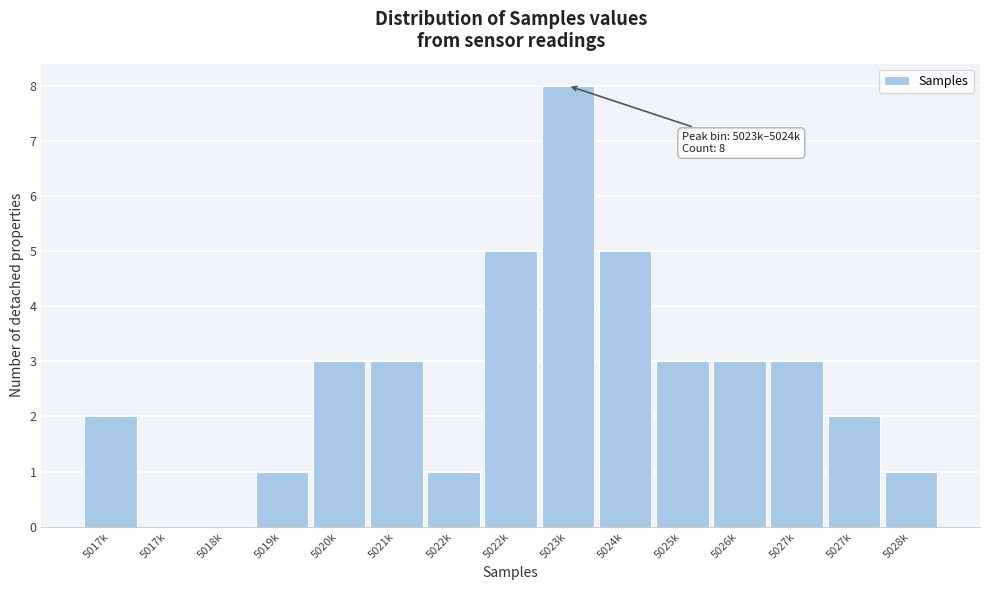

How many categories are shown in the chart?

15